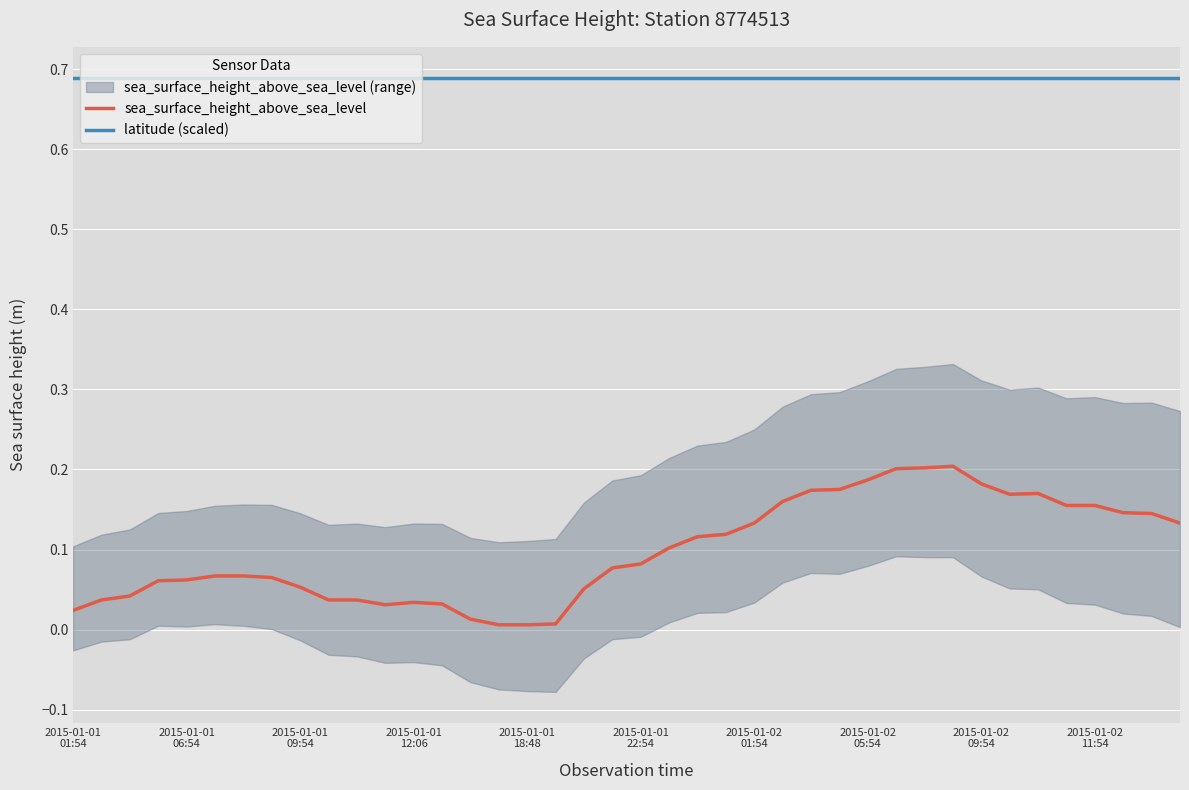

The latitude (scaled) series shows 0.4 at 35. True or false?

False